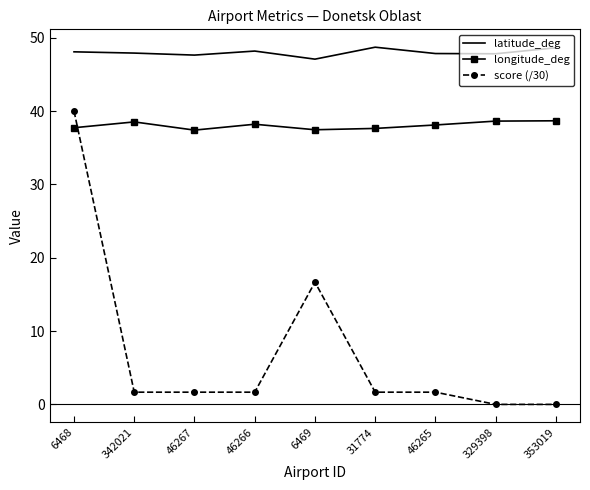

List the series in order of their peak value, highest first.

latitude_deg, score (/30), longitude_deg